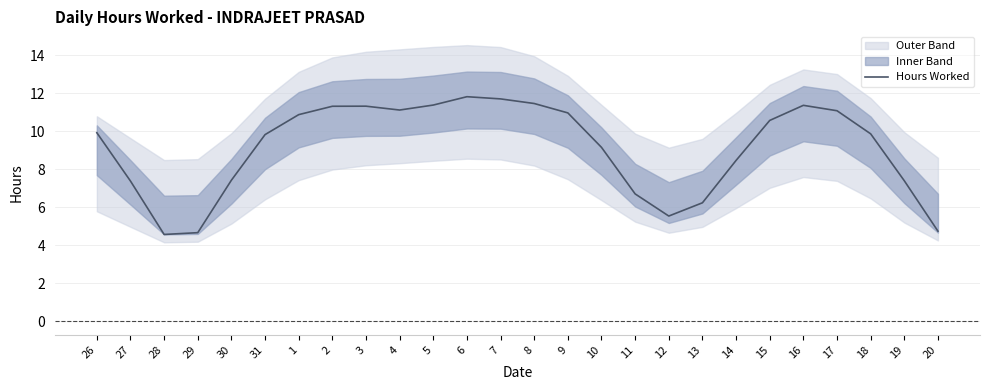

What is the change in value from 8 to 14?

-3.0